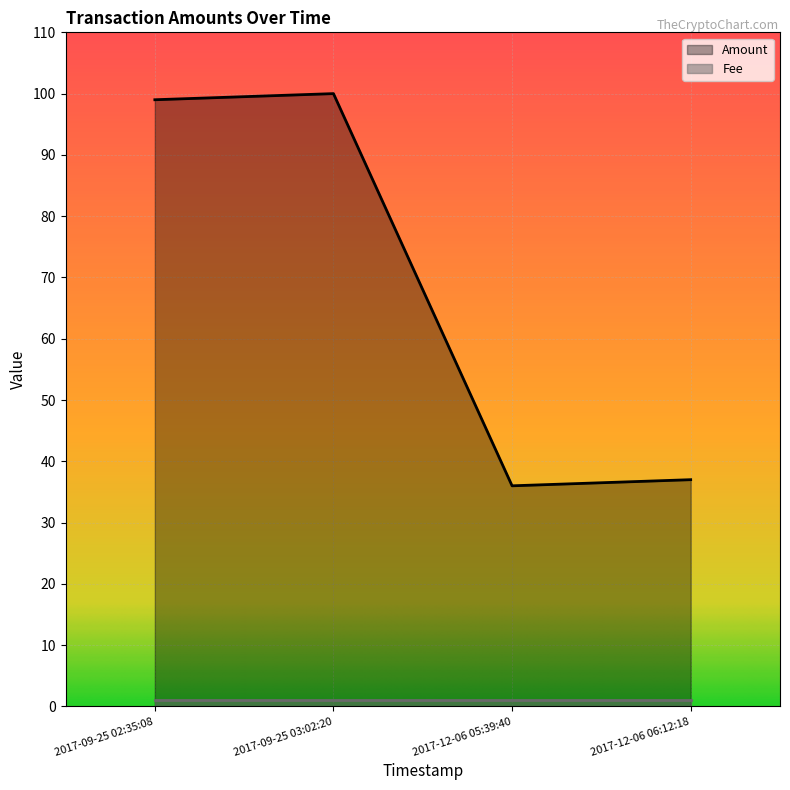

List the labels in order of value, largest first.

2017-09-25 03:02:20, 2017-09-25 02:35:08, 2017-12-06 06:12:18, 2017-12-06 05:39:40